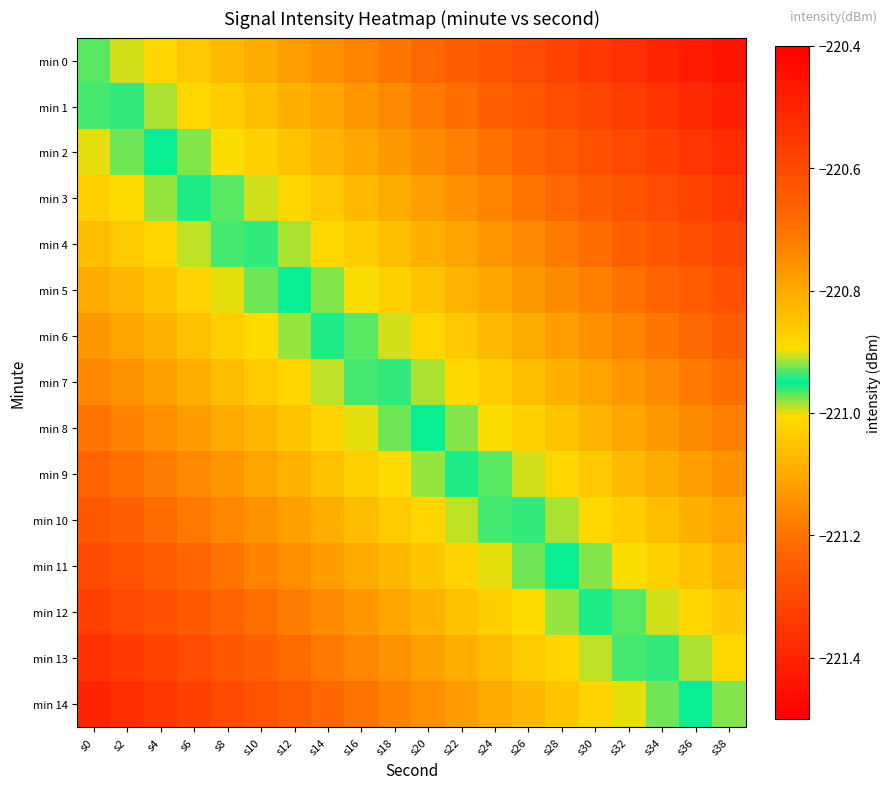

Reading left to right, transcribe all the data shown in this chart.

min 0: s0=-221.0	s2=-221.0	s4=-221.0	s6=-221.0	s8=-221.1	s10=-221.1	s12=-221.1	s14=-221.1	s16=-221.2	s18=-221.2	s20=-221.2	s22=-221.2	s24=-221.3	s26=-221.3	s28=-221.3	s30=-221.3	s32=-221.4	s34=-221.4	s36=-221.4	s38=-221.4
min 1: s0=-220.9	s2=-221.0	s4=-221.0	s6=-221.0	s8=-221.0	s10=-221.1	s12=-221.1	s14=-221.1	s16=-221.1	s18=-221.2	s20=-221.2	s22=-221.2	s24=-221.2	s26=-221.3	s28=-221.3	s30=-221.3	s32=-221.3	s34=-221.4	s36=-221.4	s38=-221.4
min 2: s0=-220.9	s2=-220.9	s4=-221.0	s6=-221.0	s8=-221.0	s10=-221.0	s12=-221.1	s14=-221.1	s16=-221.1	s18=-221.1	s20=-221.2	s22=-221.2	s24=-221.2	s26=-221.2	s28=-221.3	s30=-221.3	s32=-221.3	s34=-221.3	s36=-221.4	s38=-221.4
min 3: s0=-220.9	s2=-220.9	s4=-220.9	s6=-220.9	s8=-221.0	s10=-221.0	s12=-221.0	s14=-221.0	s16=-221.1	s18=-221.1	s20=-221.1	s22=-221.1	s24=-221.2	s26=-221.2	s28=-221.2	s30=-221.2	s32=-221.3	s34=-221.3	s36=-221.3	s38=-221.3
min 4: s0=-220.8	s2=-220.9	s4=-220.9	s6=-220.9	s8=-220.9	s10=-221.0	s12=-221.0	s14=-221.0	s16=-221.0	s18=-221.1	s20=-221.1	s22=-221.1	s24=-221.1	s26=-221.2	s28=-221.2	s30=-221.2	s32=-221.2	s34=-221.3	s36=-221.3	s38=-221.3
min 5: s0=-220.8	s2=-220.8	s4=-220.9	s6=-220.9	s8=-220.9	s10=-220.9	s12=-221.0	s14=-221.0	s16=-221.0	s18=-221.0	s20=-221.1	s22=-221.1	s24=-221.1	s26=-221.1	s28=-221.2	s30=-221.2	s32=-221.2	s34=-221.2	s36=-221.3	s38=-221.3
min 6: s0=-220.8	s2=-220.8	s4=-220.8	s6=-220.8	s8=-220.9	s10=-220.9	s12=-220.9	s14=-220.9	s16=-221.0	s18=-221.0	s20=-221.0	s22=-221.0	s24=-221.1	s26=-221.1	s28=-221.1	s30=-221.1	s32=-221.2	s34=-221.2	s36=-221.2	s38=-221.2
min 7: s0=-220.7	s2=-220.8	s4=-220.8	s6=-220.8	s8=-220.8	s10=-220.9	s12=-220.9	s14=-220.9	s16=-220.9	s18=-221.0	s20=-221.0	s22=-221.0	s24=-221.0	s26=-221.1	s28=-221.1	s30=-221.1	s32=-221.1	s34=-221.2	s36=-221.2	s38=-221.2
min 8: s0=-220.7	s2=-220.7	s4=-220.8	s6=-220.8	s8=-220.8	s10=-220.8	s12=-220.9	s14=-220.9	s16=-220.9	s18=-220.9	s20=-221.0	s22=-221.0	s24=-221.0	s26=-221.0	s28=-221.1	s30=-221.1	s32=-221.1	s34=-221.1	s36=-221.2	s38=-221.2
min 9: s0=-220.7	s2=-220.7	s4=-220.7	s6=-220.7	s8=-220.8	s10=-220.8	s12=-220.8	s14=-220.8	s16=-220.9	s18=-220.9	s20=-220.9	s22=-220.9	s24=-221.0	s26=-221.0	s28=-221.0	s30=-221.0	s32=-221.1	s34=-221.1	s36=-221.1	s38=-221.1
min 10: s0=-220.6	s2=-220.7	s4=-220.7	s6=-220.7	s8=-220.7	s10=-220.8	s12=-220.8	s14=-220.8	s16=-220.8	s18=-220.9	s20=-220.9	s22=-220.9	s24=-220.9	s26=-221.0	s28=-221.0	s30=-221.0	s32=-221.0	s34=-221.1	s36=-221.1	s38=-221.1
min 11: s0=-220.6	s2=-220.6	s4=-220.7	s6=-220.7	s8=-220.7	s10=-220.7	s12=-220.8	s14=-220.8	s16=-220.8	s18=-220.8	s20=-220.9	s22=-220.9	s24=-220.9	s26=-220.9	s28=-221.0	s30=-221.0	s32=-221.0	s34=-221.0	s36=-221.1	s38=-221.1
min 12: s0=-220.6	s2=-220.6	s4=-220.6	s6=-220.6	s8=-220.7	s10=-220.7	s12=-220.7	s14=-220.7	s16=-220.8	s18=-220.8	s20=-220.8	s22=-220.8	s24=-220.9	s26=-220.9	s28=-220.9	s30=-220.9	s32=-221.0	s34=-221.0	s36=-221.0	s38=-221.0
min 13: s0=-220.5	s2=-220.6	s4=-220.6	s6=-220.6	s8=-220.6	s10=-220.7	s12=-220.7	s14=-220.7	s16=-220.7	s18=-220.8	s20=-220.8	s22=-220.8	s24=-220.8	s26=-220.9	s28=-220.9	s30=-220.9	s32=-220.9	s34=-221.0	s36=-221.0	s38=-221.0
min 14: s0=-220.5	s2=-220.5	s4=-220.6	s6=-220.6	s8=-220.6	s10=-220.6	s12=-220.7	s14=-220.7	s16=-220.7	s18=-220.7	s20=-220.8	s22=-220.8	s24=-220.8	s26=-220.8	s28=-220.9	s30=-220.9	s32=-220.9	s34=-220.9	s36=-221.0	s38=-221.0